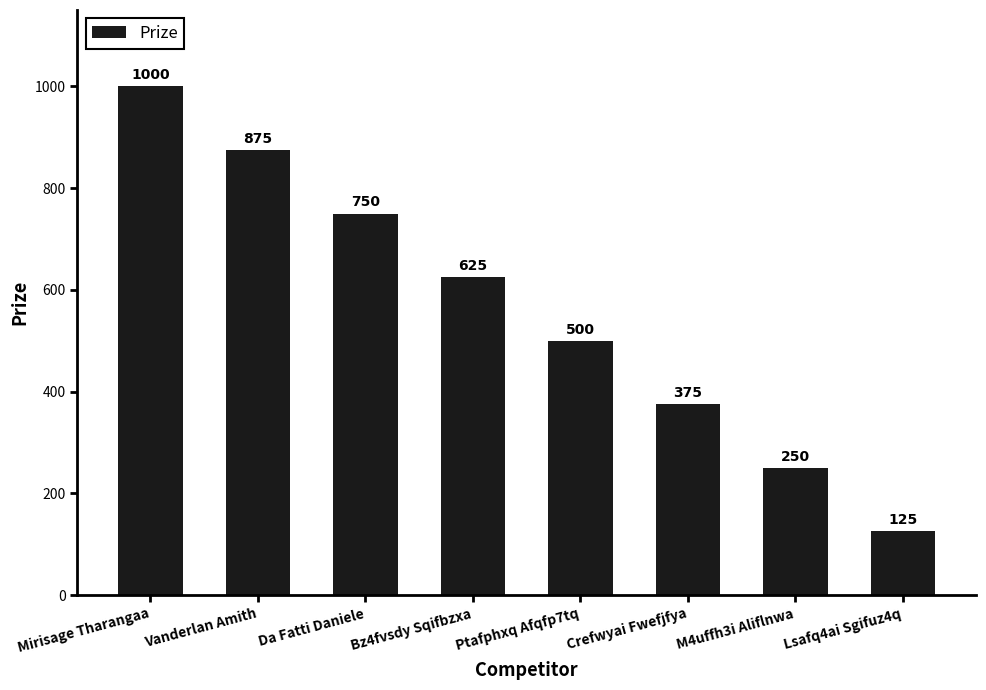

The value at Crefwyai Fwefjfya is 375. True or false?

True